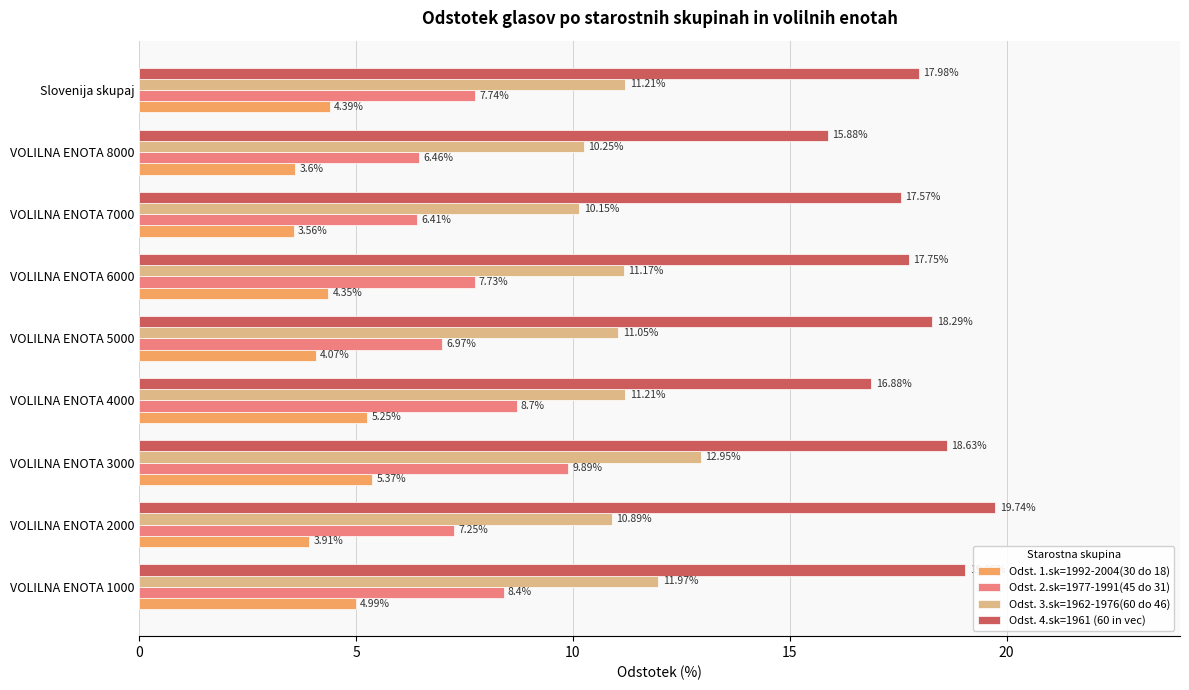

Which series has the largest total across all categories?

Odst. 4.sk=1961 (60 in vec)